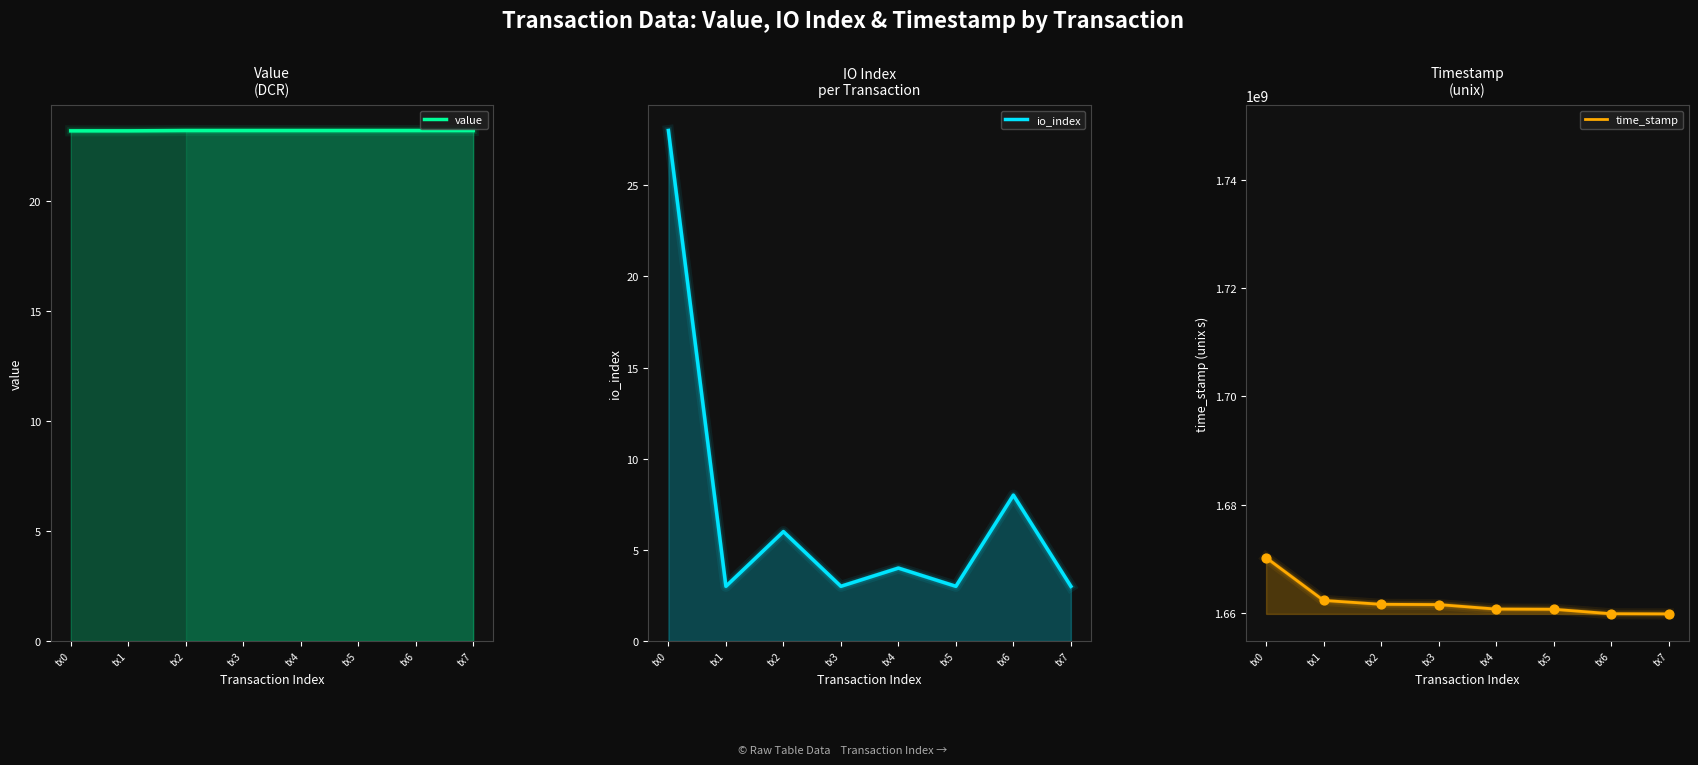

Which series has the largest Y range (max minus min)?

time_stamp